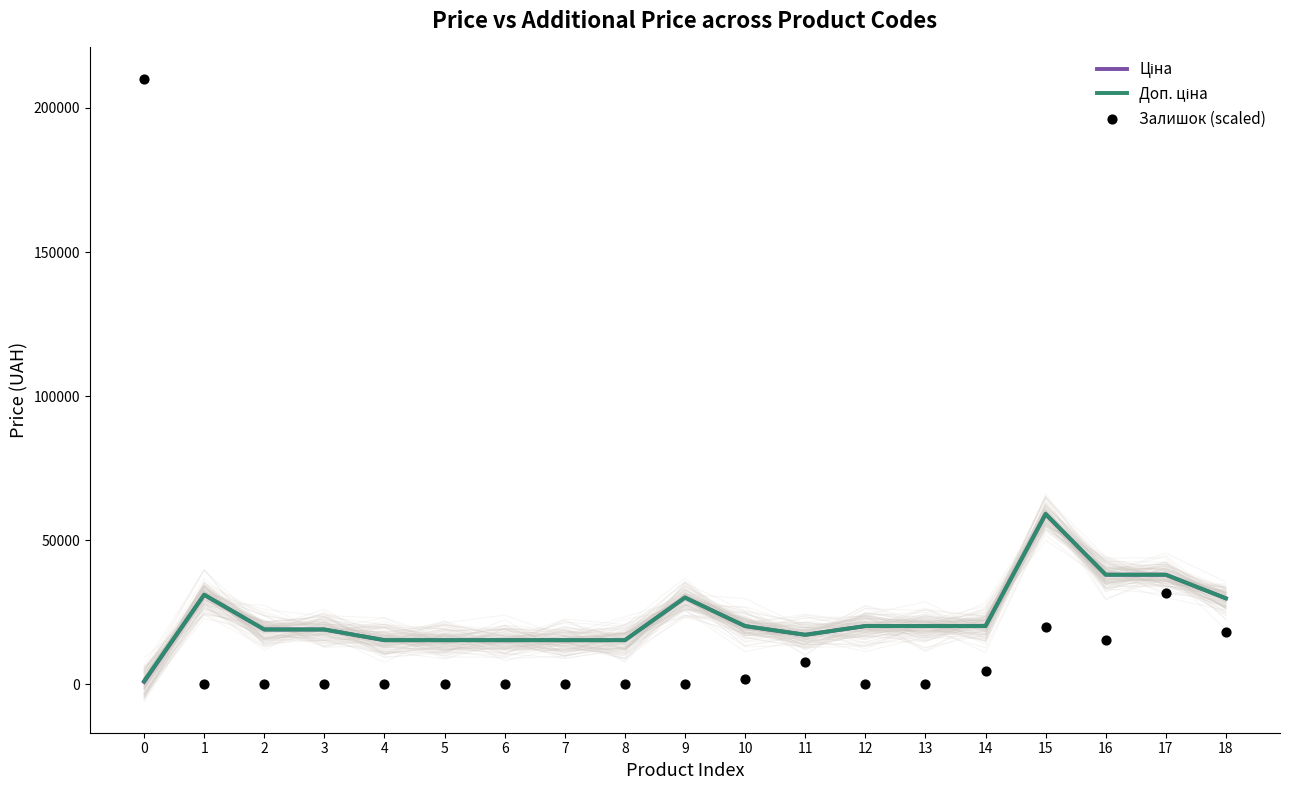

Is the value of Доп. ціна at 9 greater than the value of Ціна at 17?

No